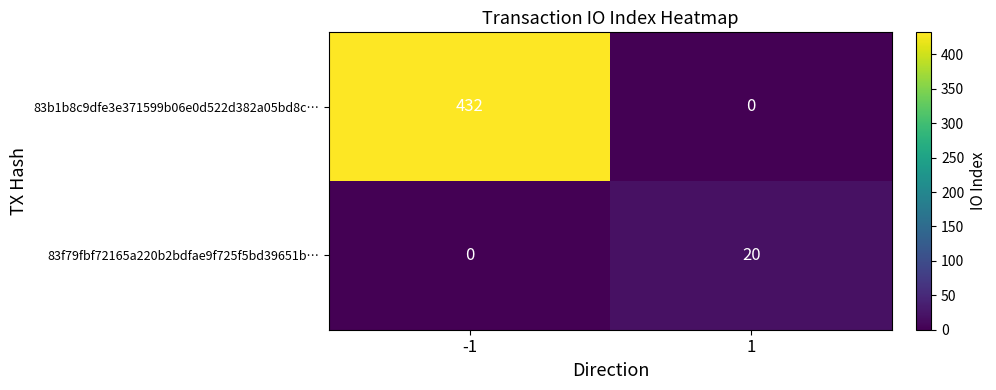

True or false: 83b1b8c9dfe3e371599b06e0d522d382a05bd8c… has a value of 432 at -1.

True